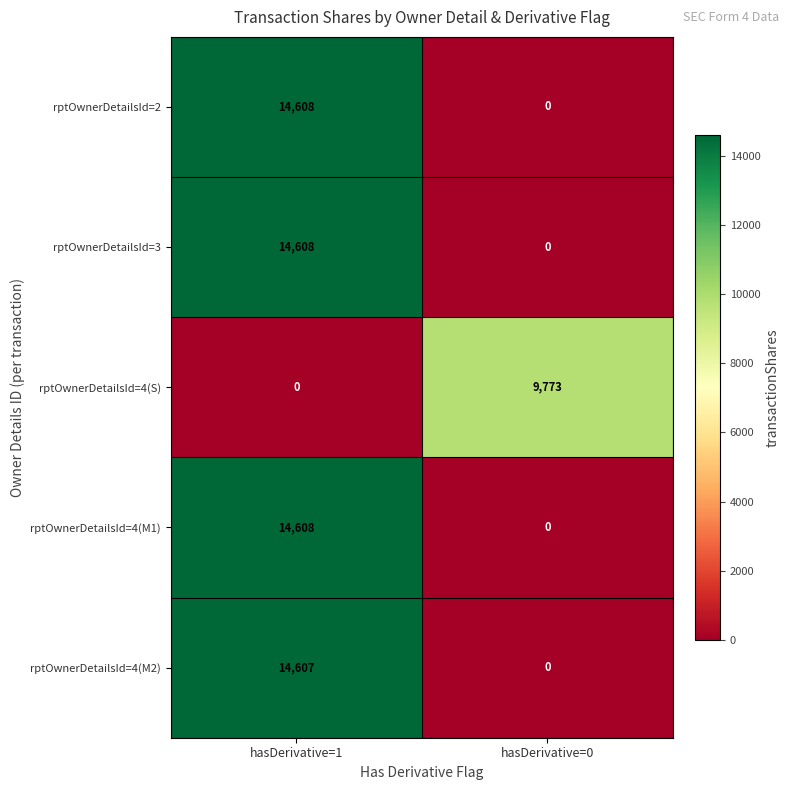

What is the spread (max minus min) of values at hasDerivative=0?

9773